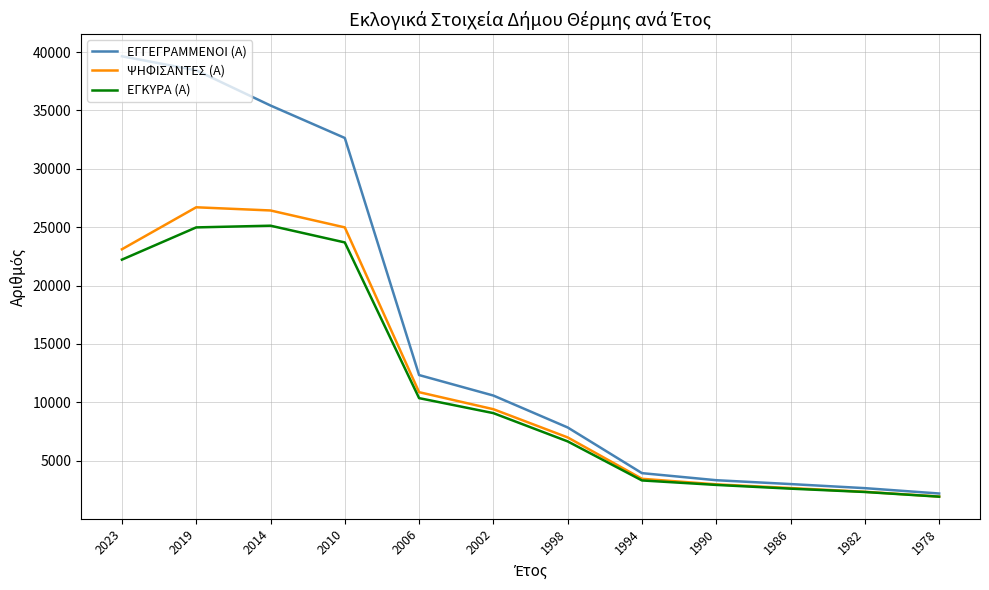

Count the number of data series in this chart.

3